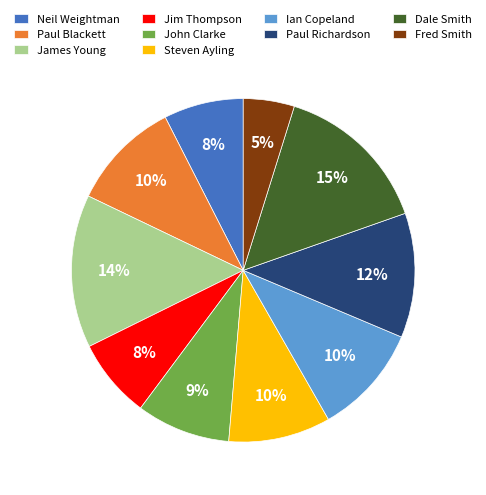

Which has a higher value, Paul Richardson or Dale Smith?

Dale Smith